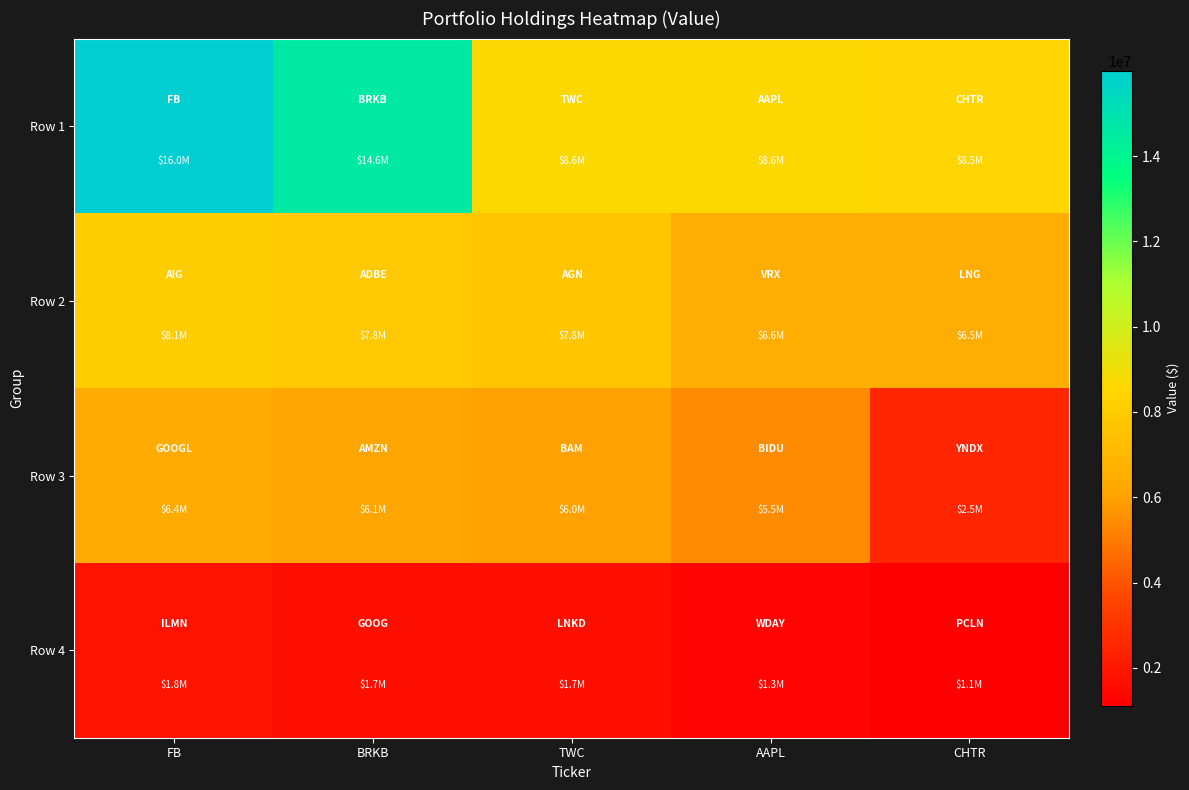

What is the spread (max minus min) of values at BRKB?

12915000